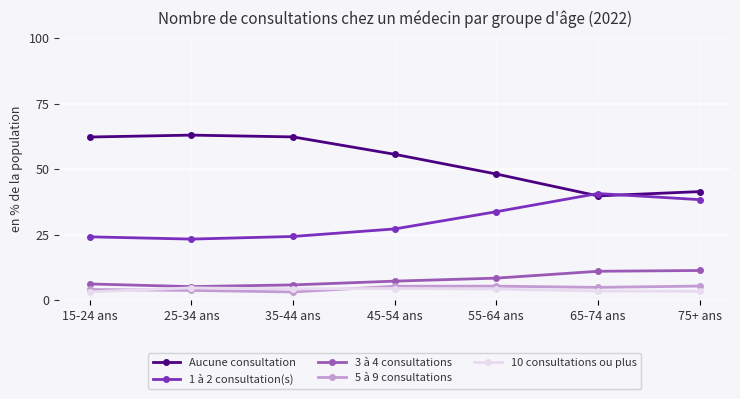

Is it true that 1 à 2 consultation(s) equals 7.9 at 35-44 ans?

False